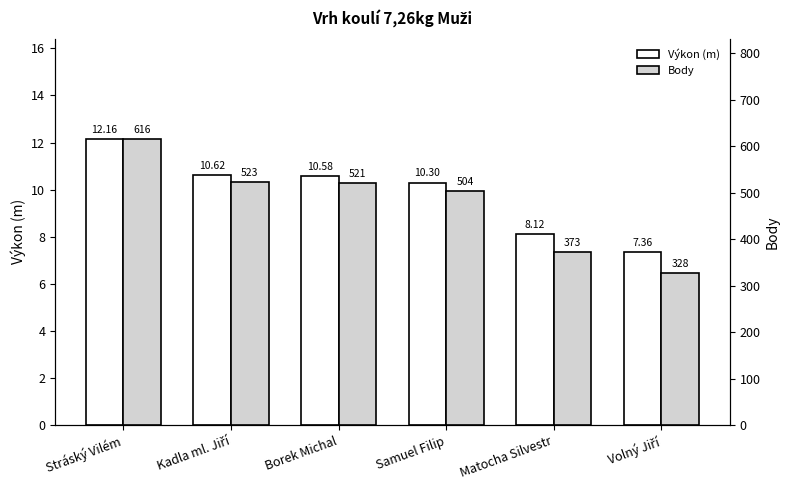

What is the approximate value of Body at Stráský Vilém?

616.0